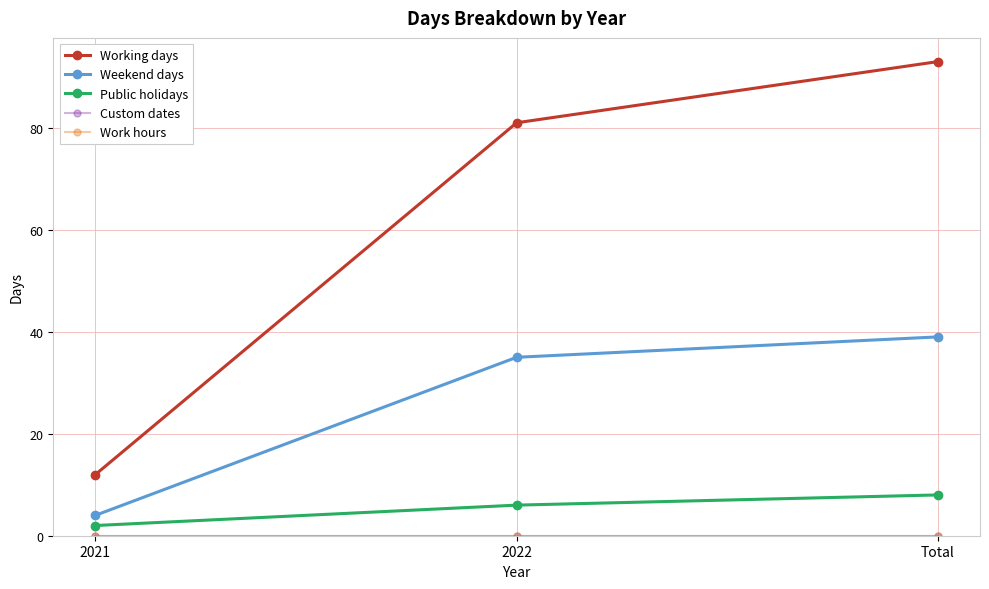

Is this an area chart (filled region under the line)?

No